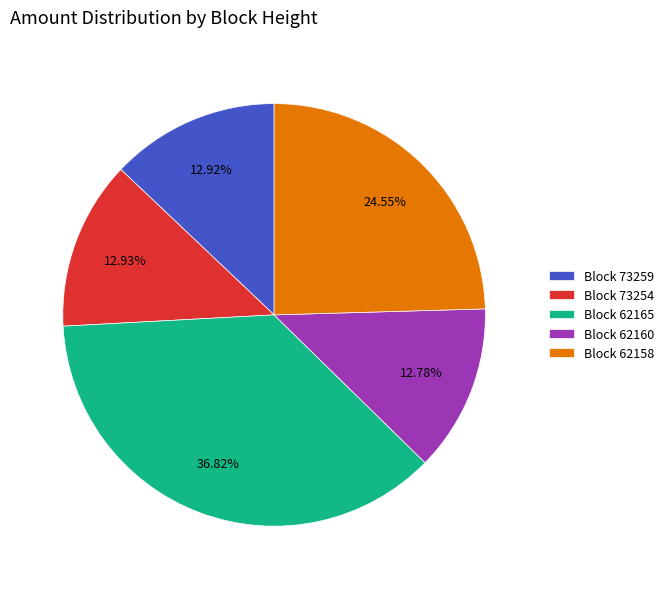

Approximately how many times larger is the value at Block 62165 compared to Block 62160?

2.9